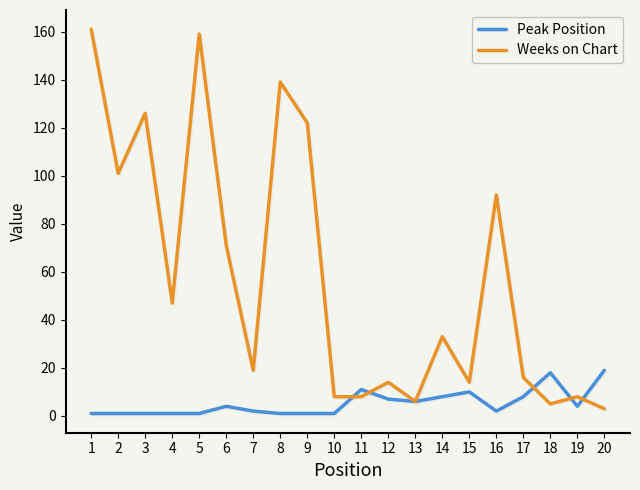

What is the greatest value displayed?

161